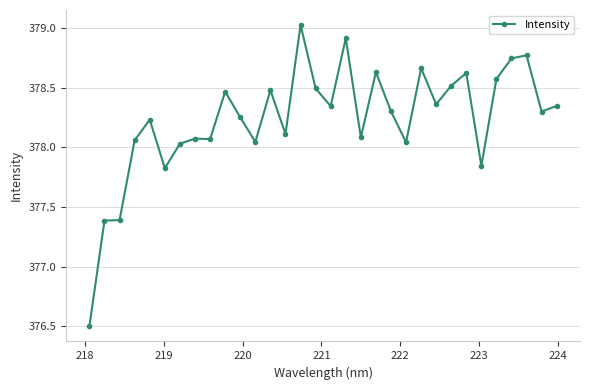

What is the value of the 15th point from the left?

379.0